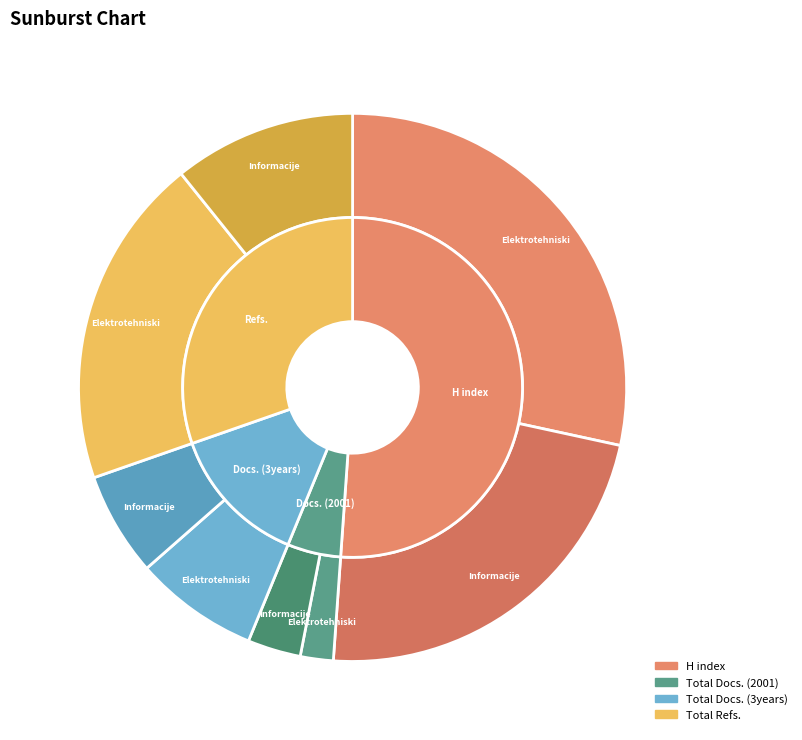

Count the number of slices in the pie.

2